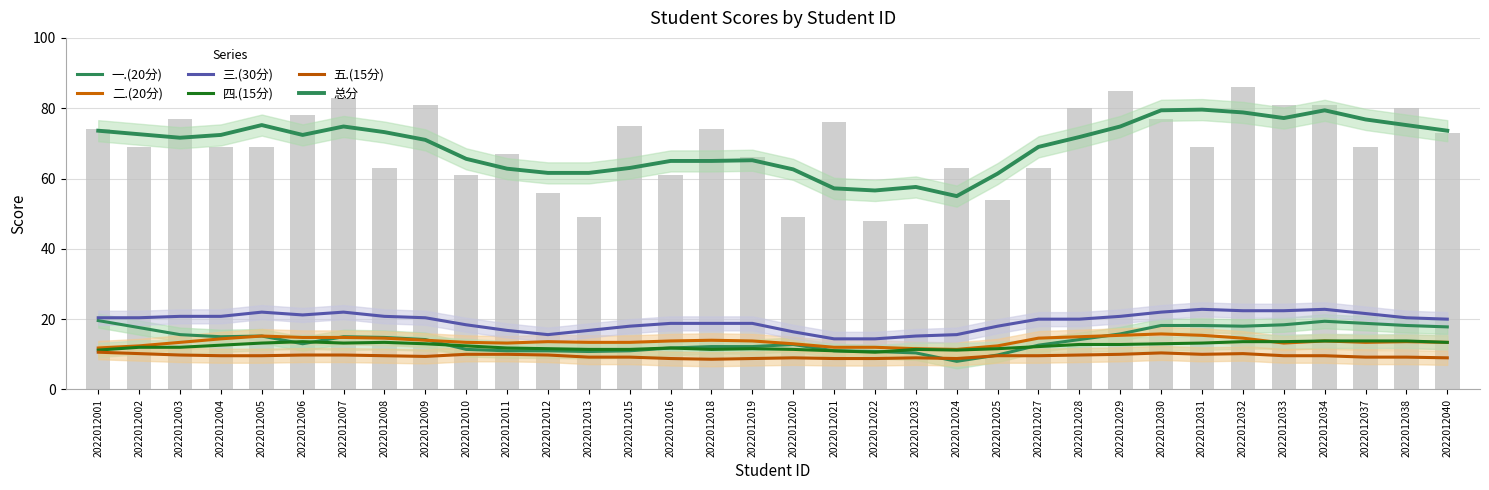

What is the sum of the 五.(15分) values at 2022012008 and 2022012004?

19.2